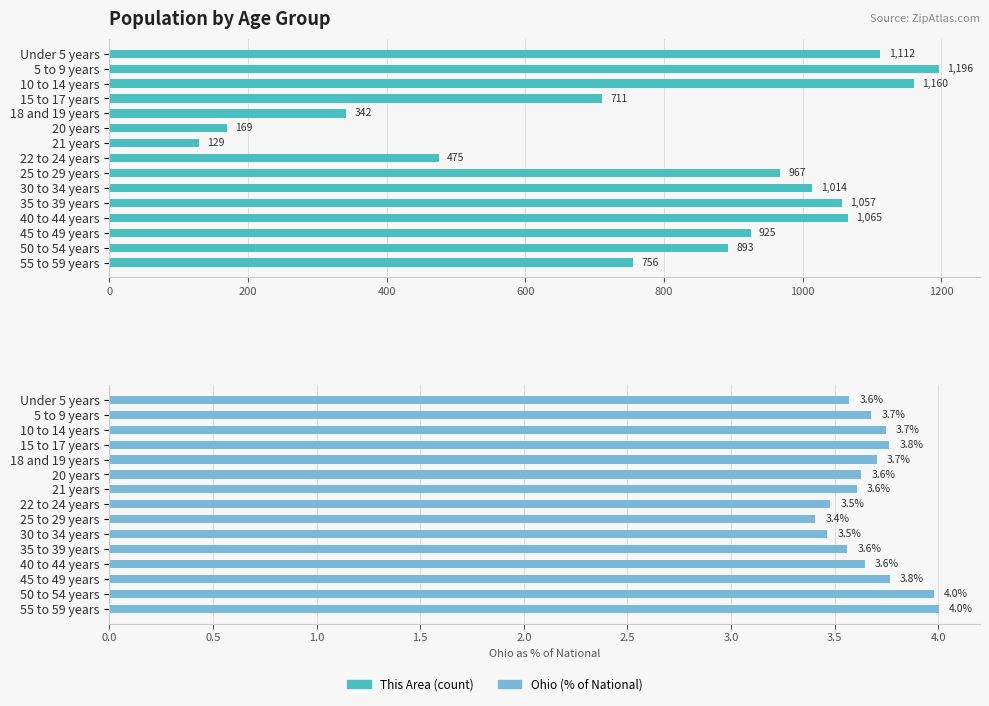

What is the difference between the maximum and minimum values in the Ohio (% of National) series?

0.6